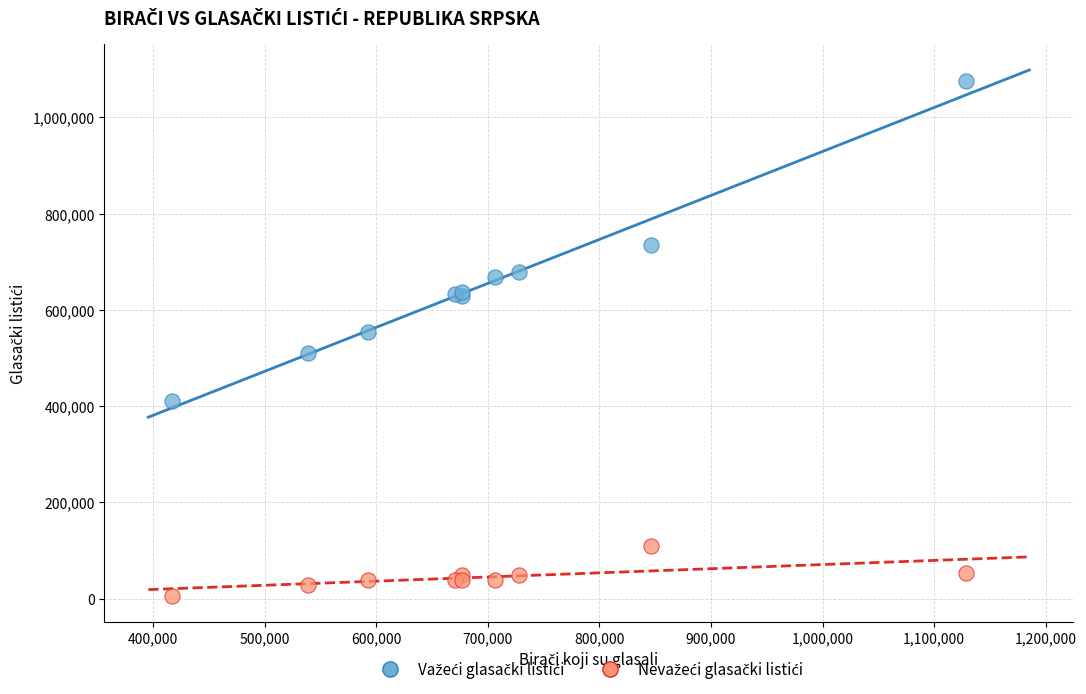

What is the X range (max minus min) for the scatter plot?

712387